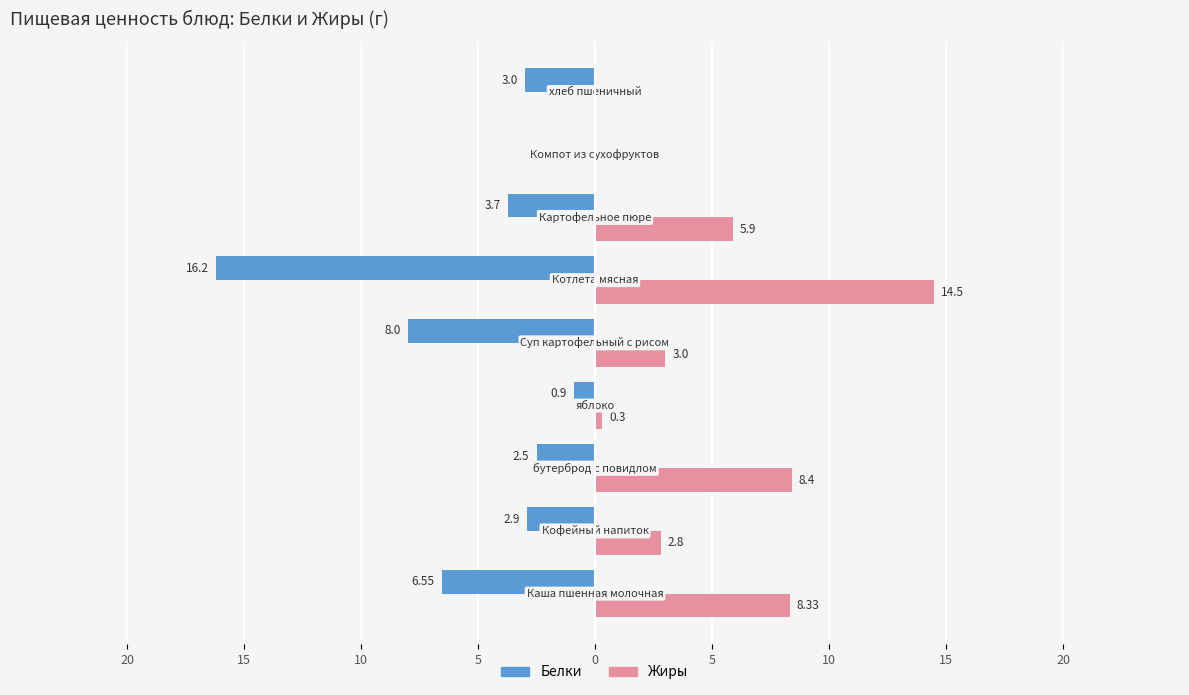

Reading left to right, extract all data points from this chart.

Белки: -6.5	-2.9	-2.5	-0.9	-8.0	-16.2	-3.7	0.0	-3.0
Жиры: 8.3	2.8	8.4	0.3	3.0	14.5	5.9	0.0	0.0